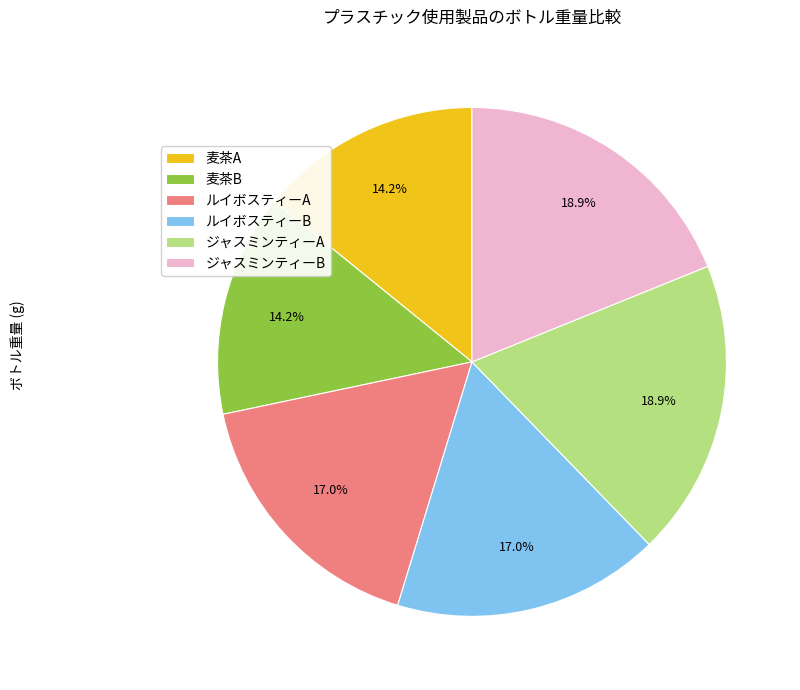

True or false: ジャスミンティーB accounts for 19% of the total.

True